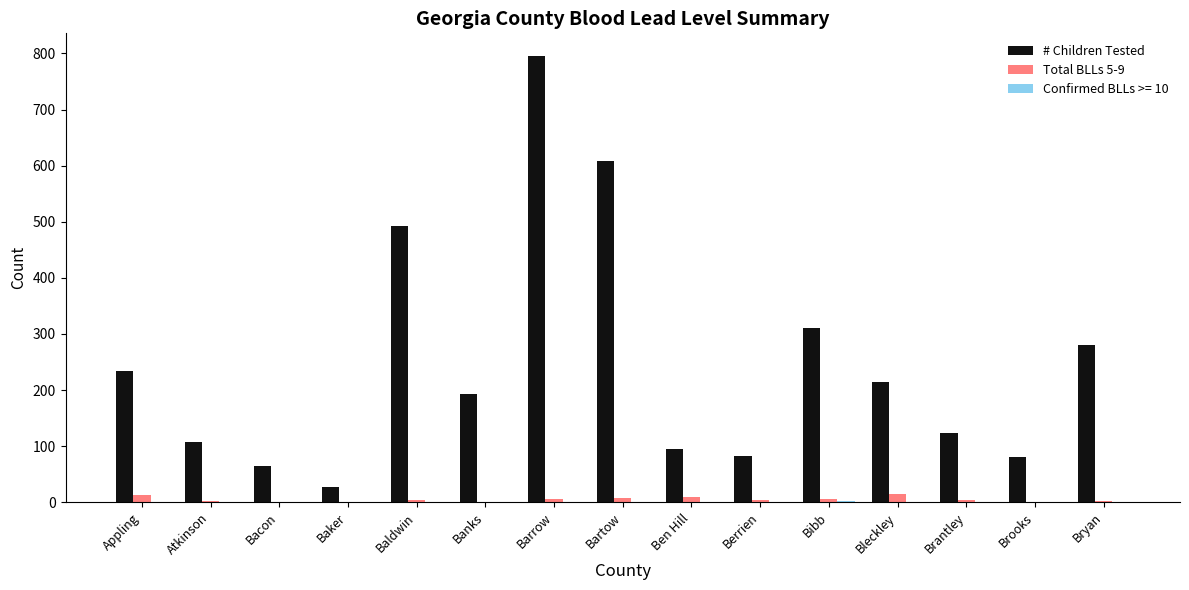

The # Children Tested series shows 24 at Bacon. True or false?

False